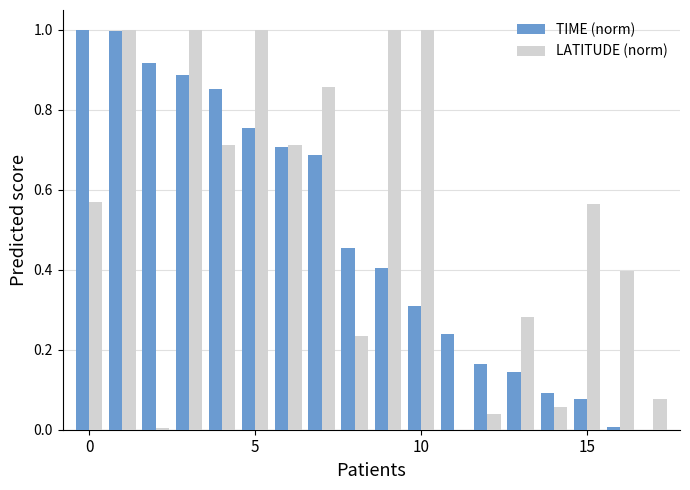

What is the sum of all LATITUDE (norm) values?

9.5